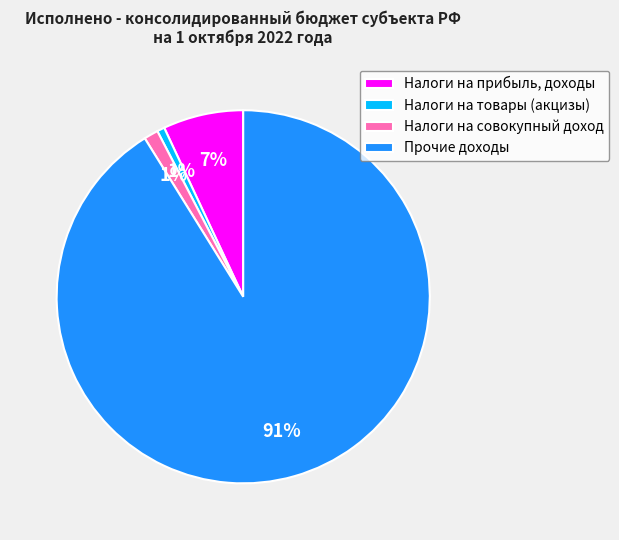

Count the number of slices in the pie.

4